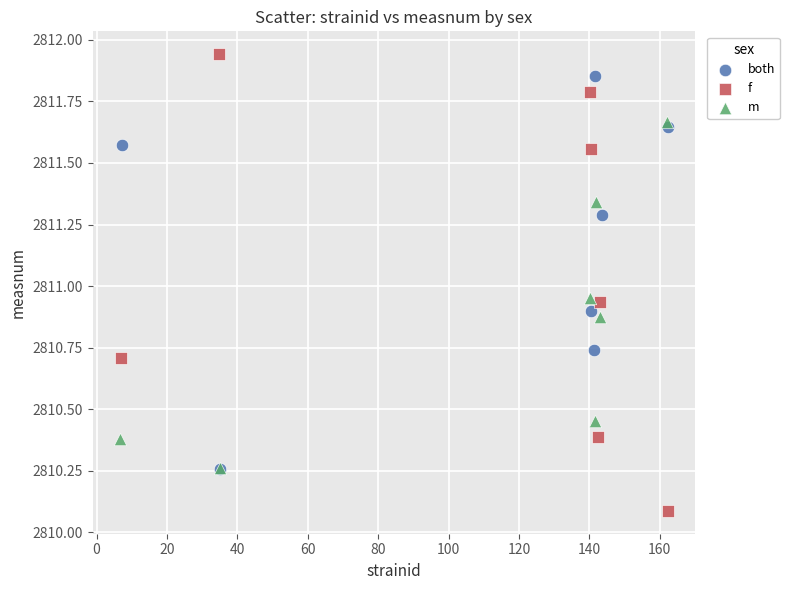

Which series reaches the minimum Y coordinate?

f